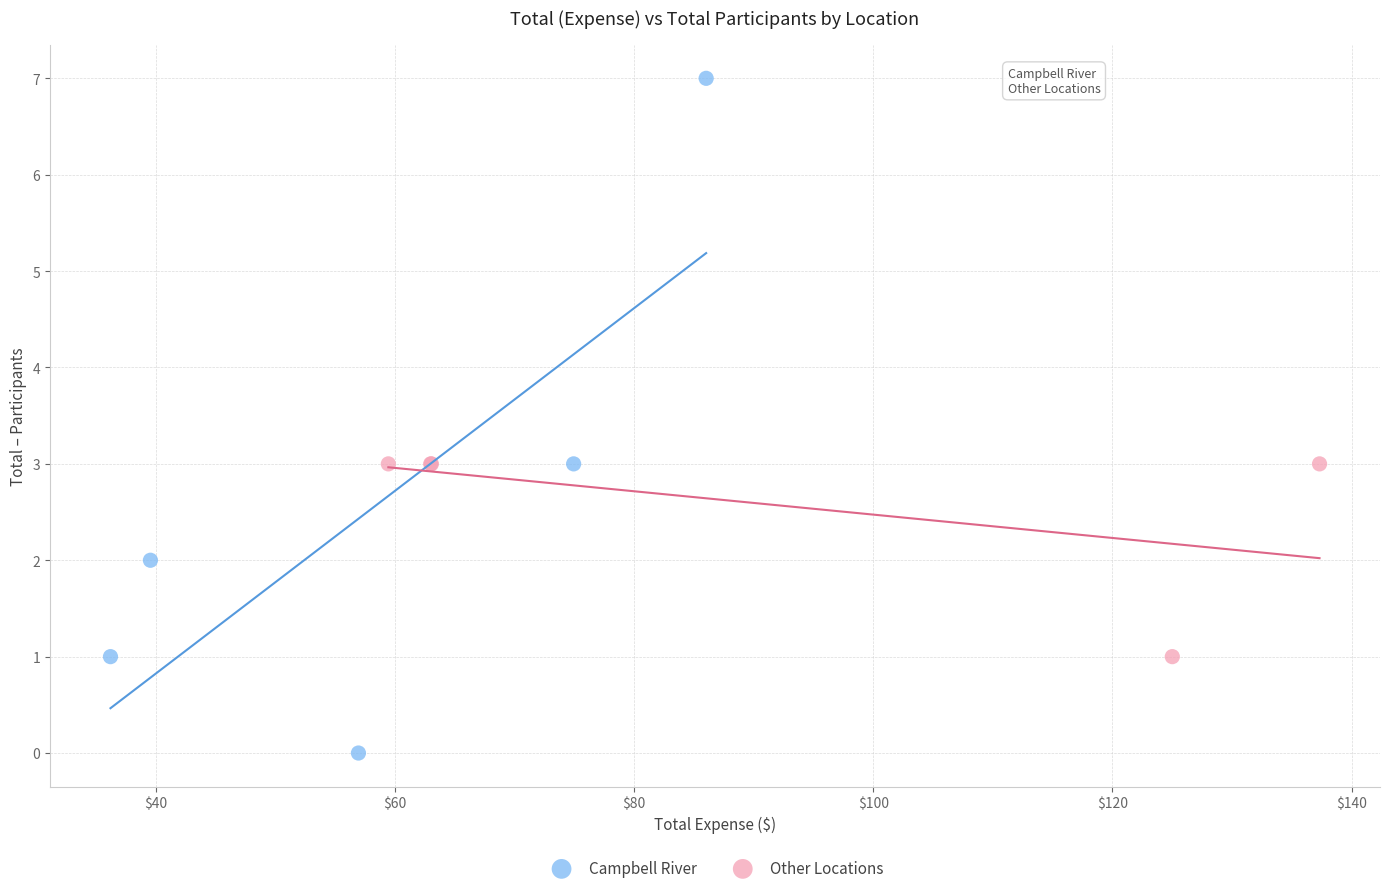

Which series reaches the minimum Y coordinate?

Campbell River